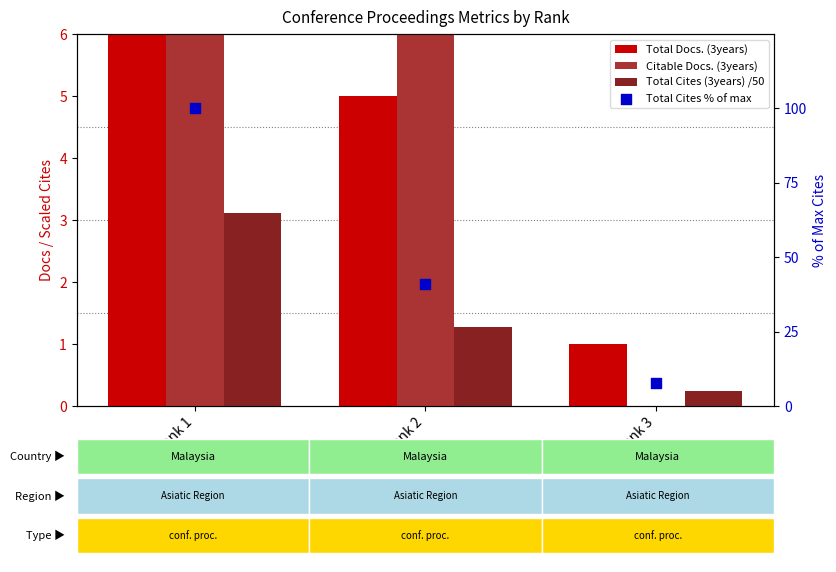

At which category is the sum across all series the highest?

Rank 1